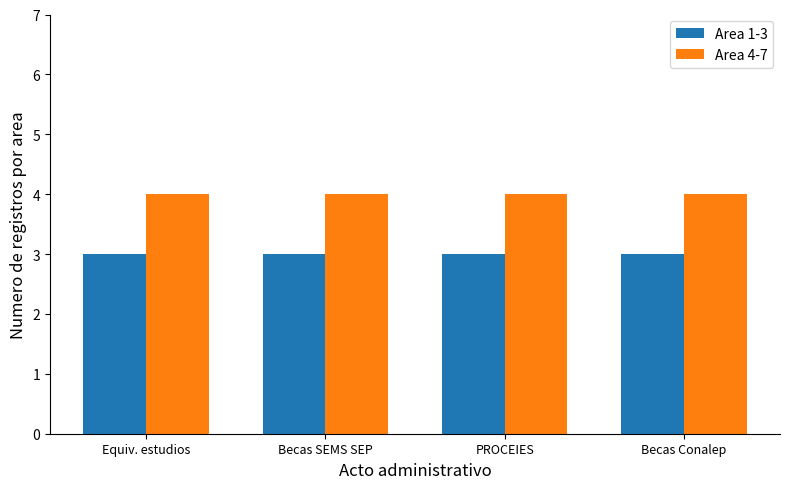

What is the sum of all Area 4-7 values?

16